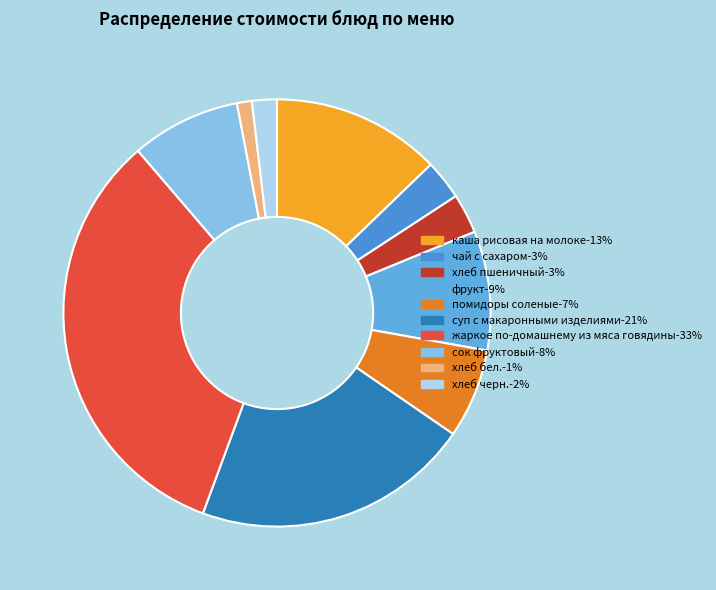

Which category has the smallest portion of the pie?

хлеб бел.